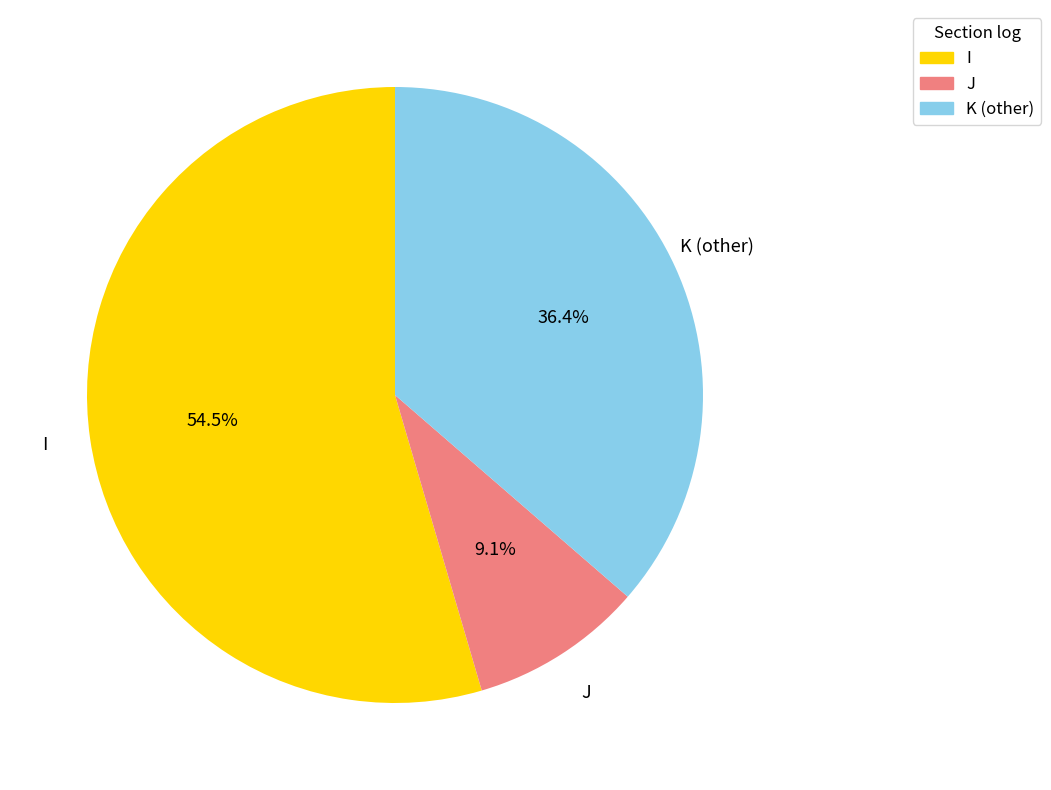

Between J and I, which is larger?

I